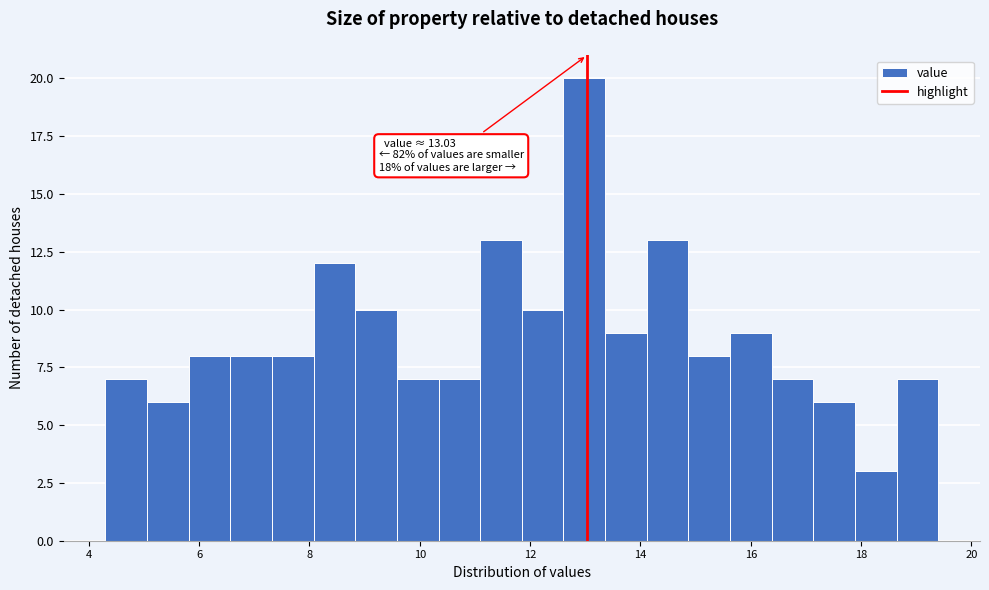

Around what value on the x-axis is the tallest bar? Give the approximate position of its centre, as read against the axis.

13.0